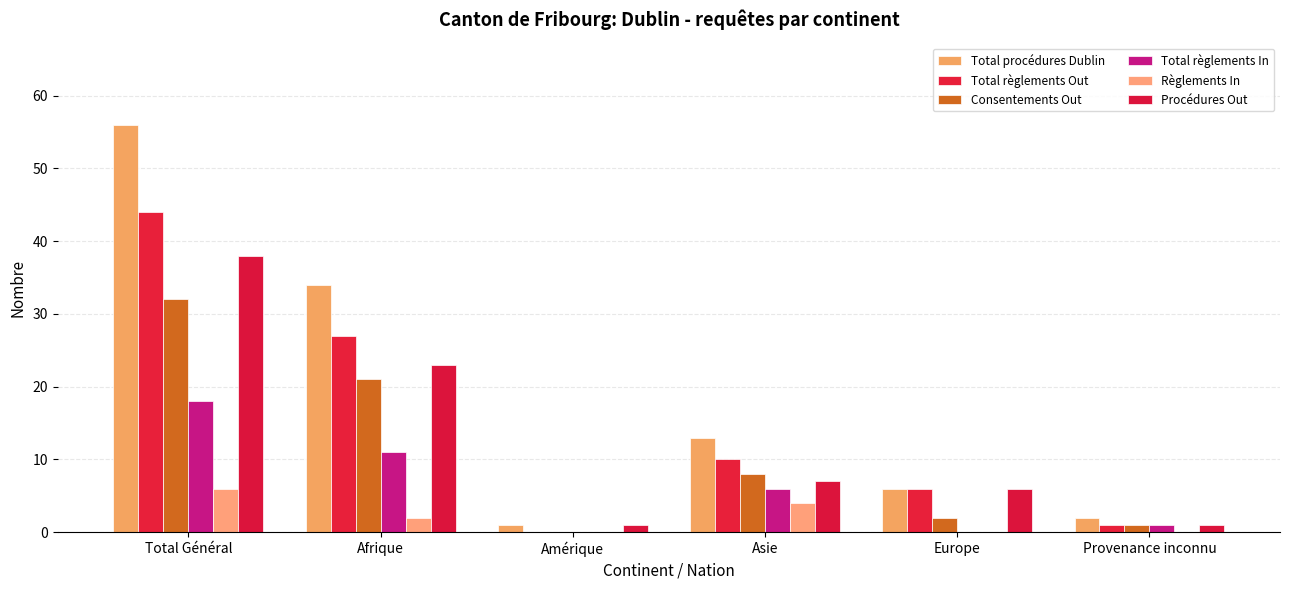

What is the greatest value displayed?

56